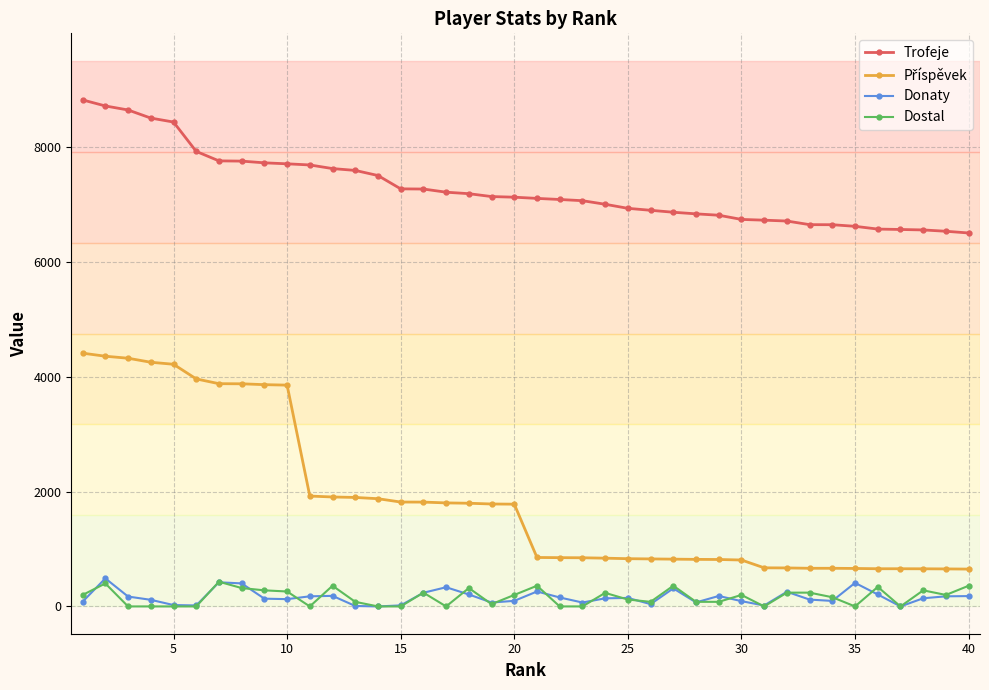

Which series has the largest total across all categories?

Trofeje